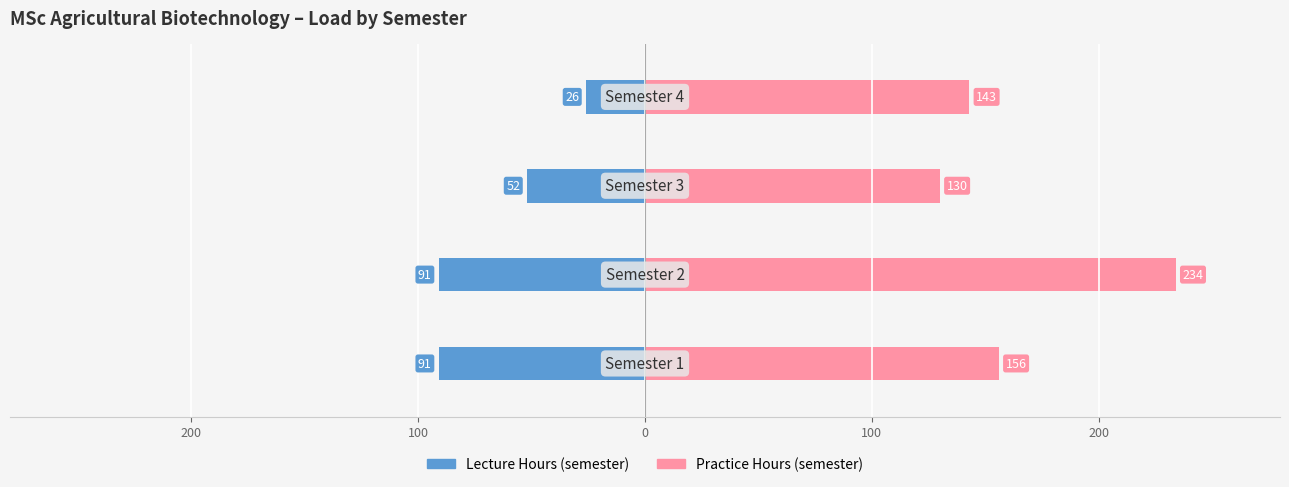

Reading left to right, what are all the values shown in this chart?

Lecture Hours (semester): -91	-91	-52	-26
Practice Hours (semester): 156	234	130	143